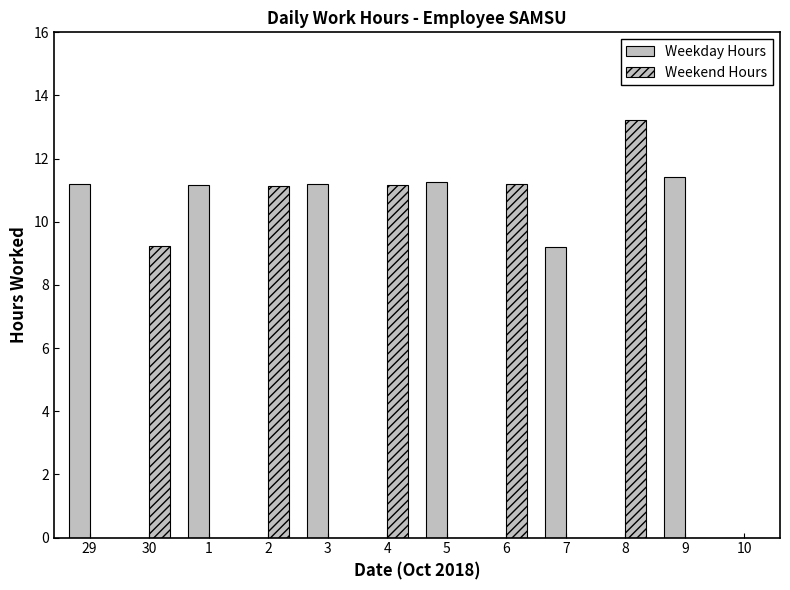

How many groups of bars are there?

12